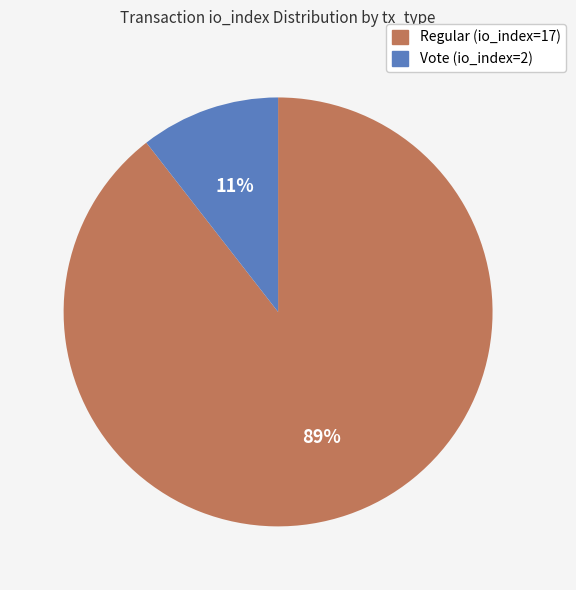

What is the smallest slice in the pie chart?

Vote (io_index=2)